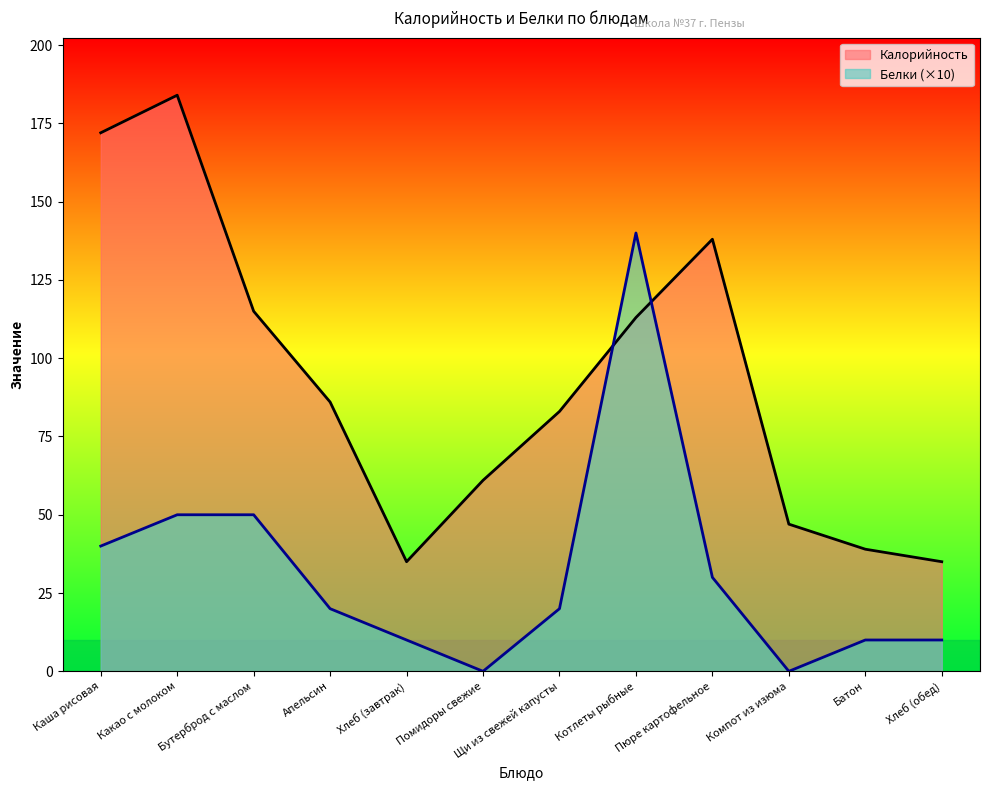

What is the difference between the second highest and minimum values in the Калорийность series?

137